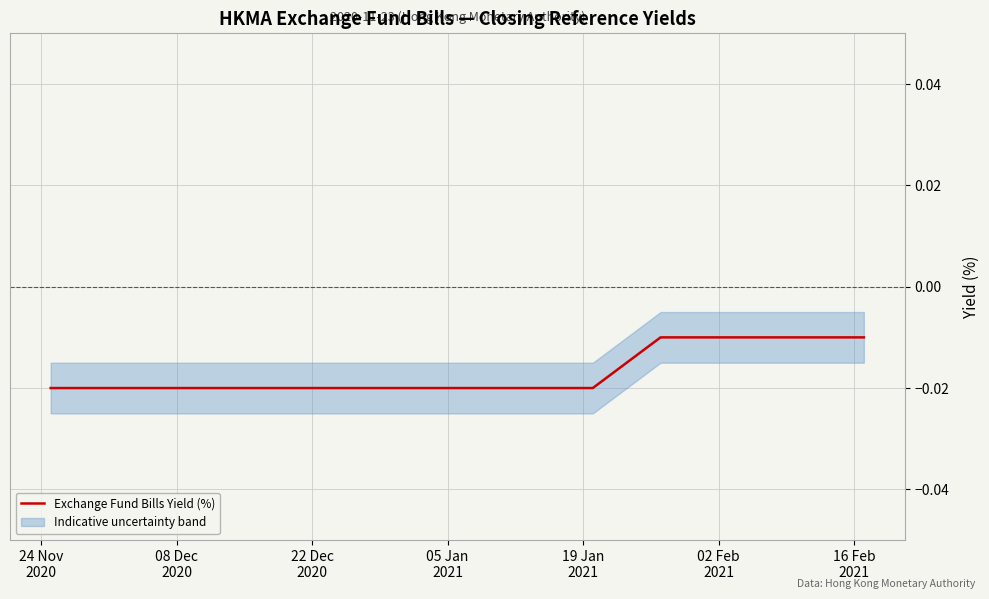

Is it true that the value at 11 is -0.0?

False